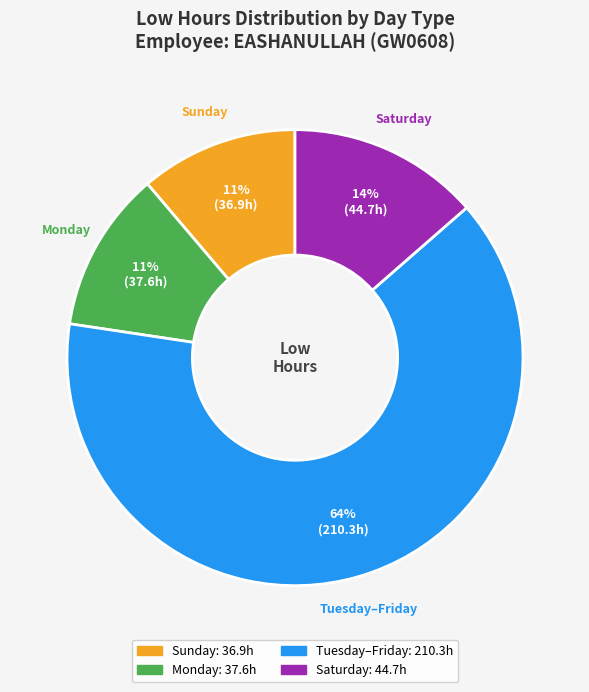

Does any single category account for the majority?

Yes